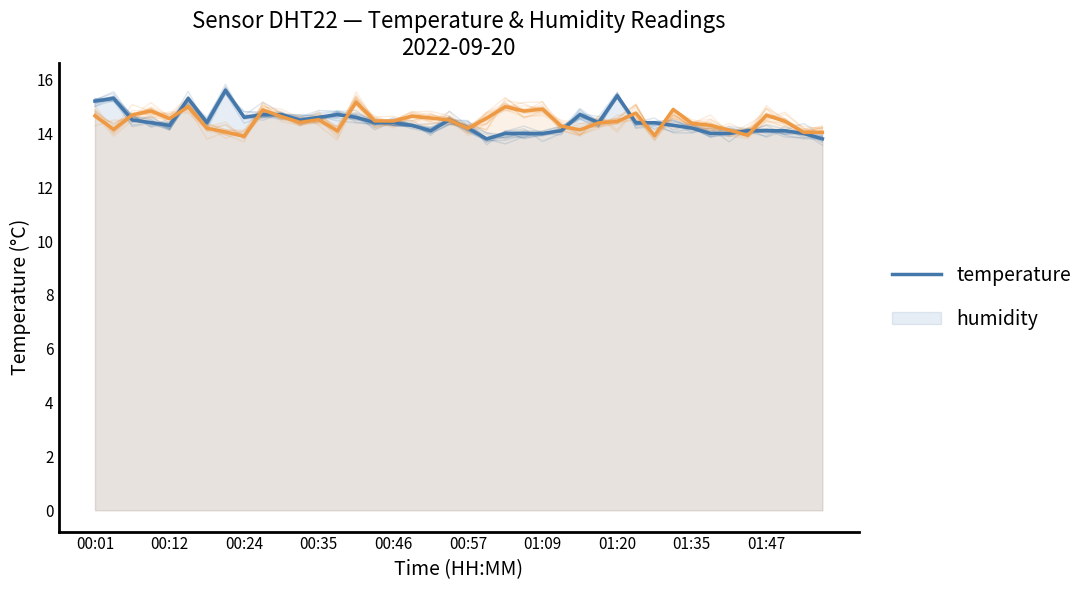

Where is temperature nearest to the value 14?

22